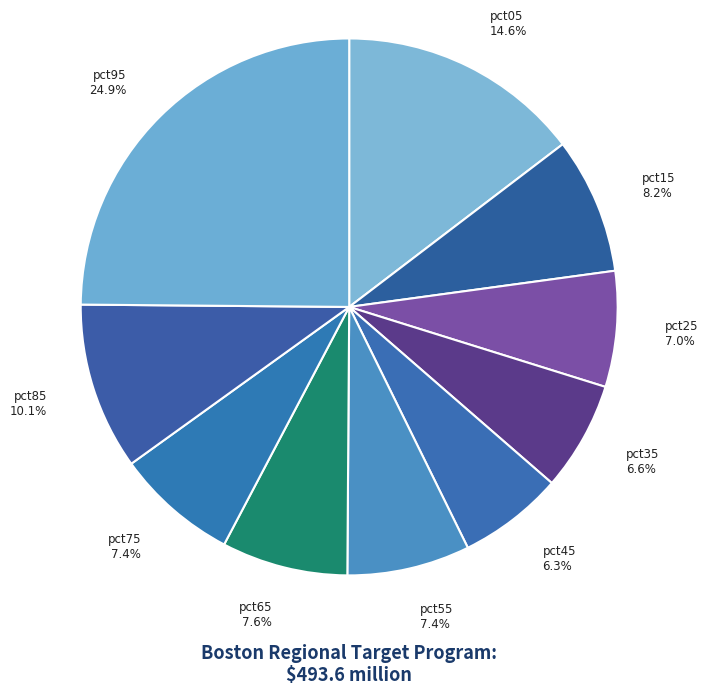

To the nearest percent, what is the difference between the pct35 and pct65 slice percentages?

1%